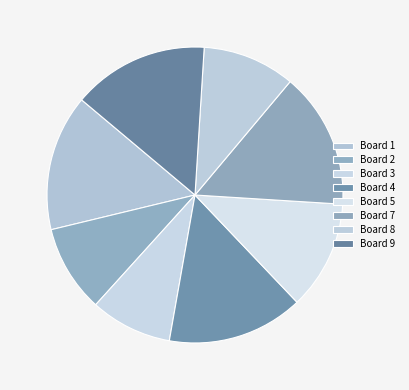

Is it true that Board 3 is 9% of the pie?

True